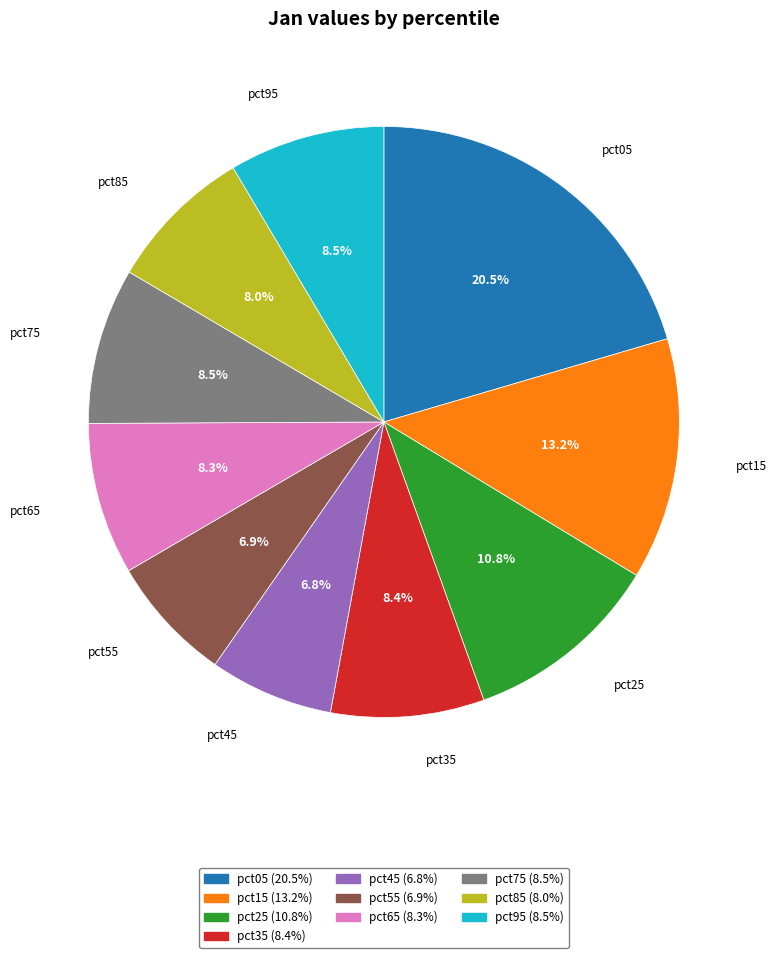

True or false: pct95 accounts for 18% of the total.

False